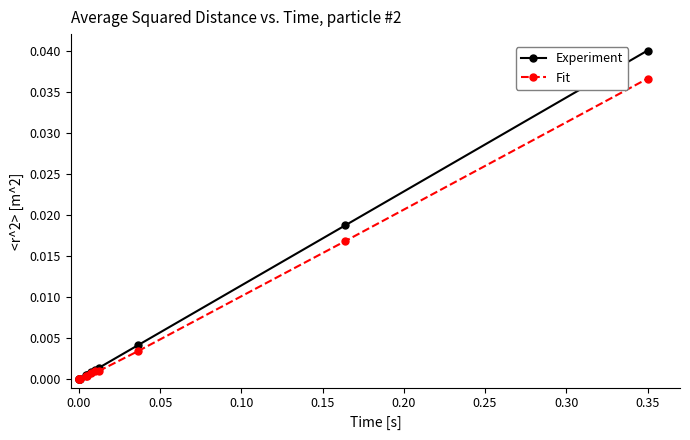

Which series has the widest spread of values?

Experiment